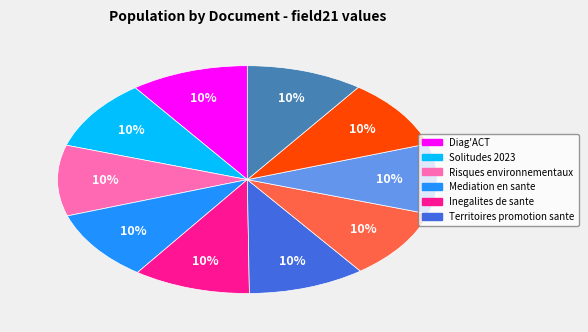

Is there a majority slice in this chart?

No